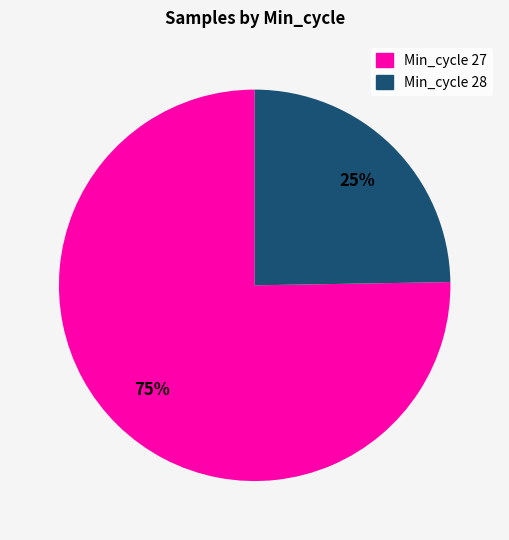

To the nearest percent, what is the average slice percentage?

50%